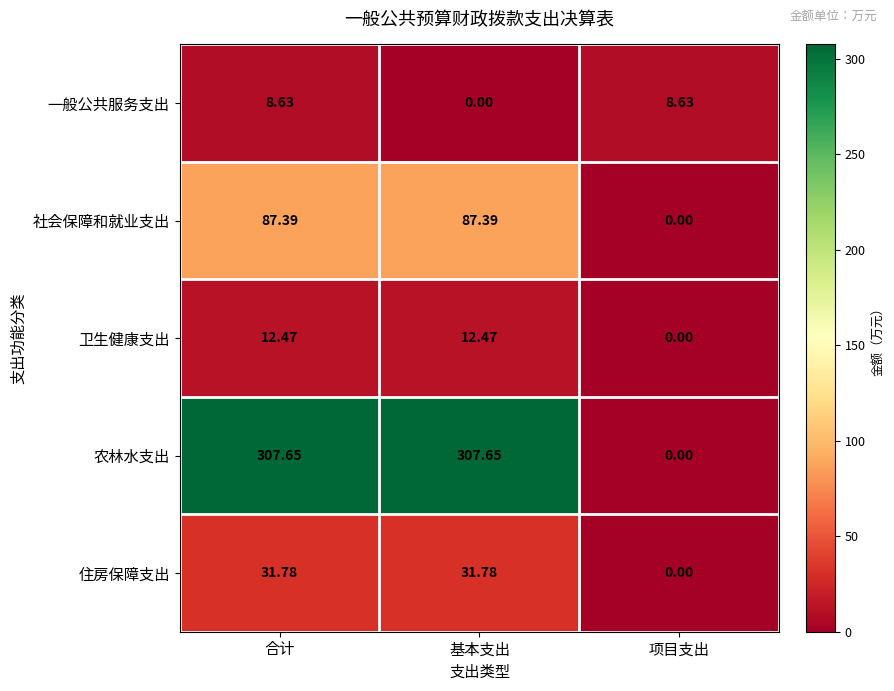

How many data points in 卫生健康支出 are above 12?

2